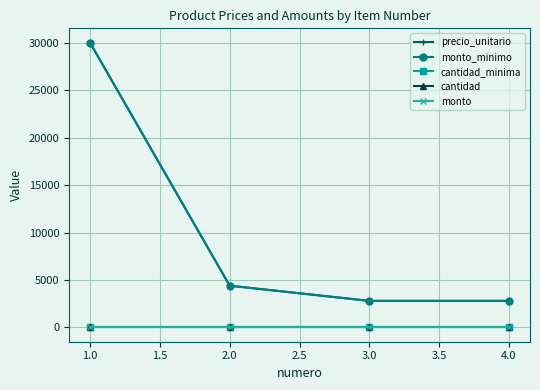

Rank the series by their maximum value, from lowest to highest.

cantidad, monto, cantidad_minima, precio_unitario, monto_minimo